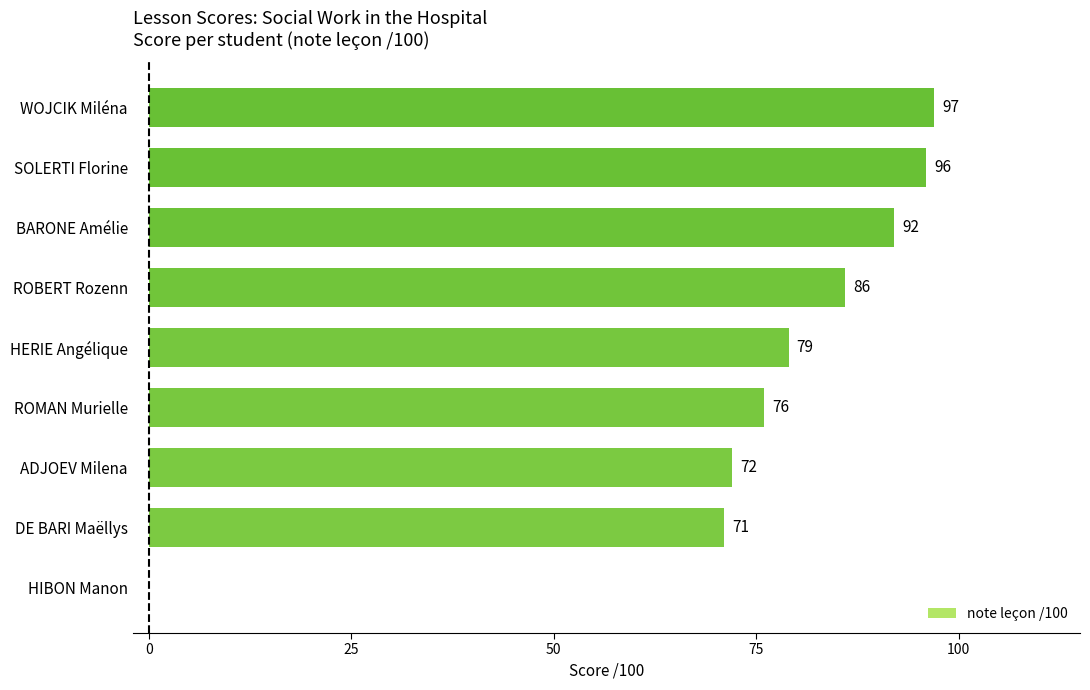

How many values are above zero?

8